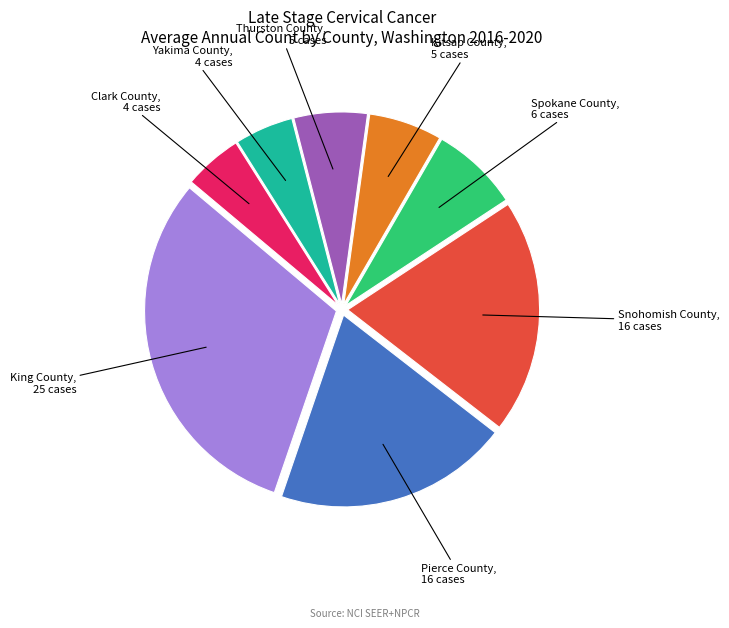

Is there any slice that represents more than half of the pie?

No